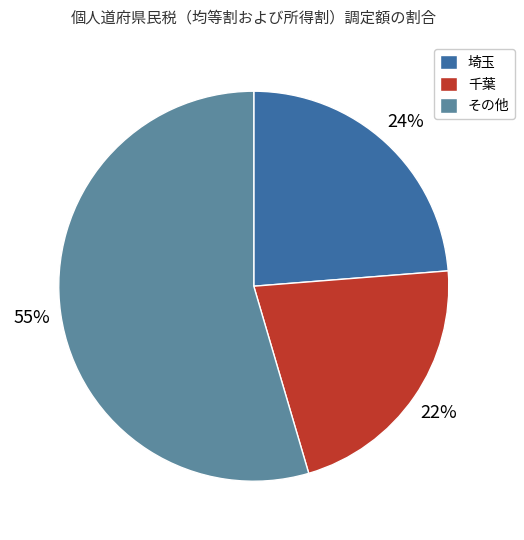

Between 千葉 and その他, which is larger?

その他